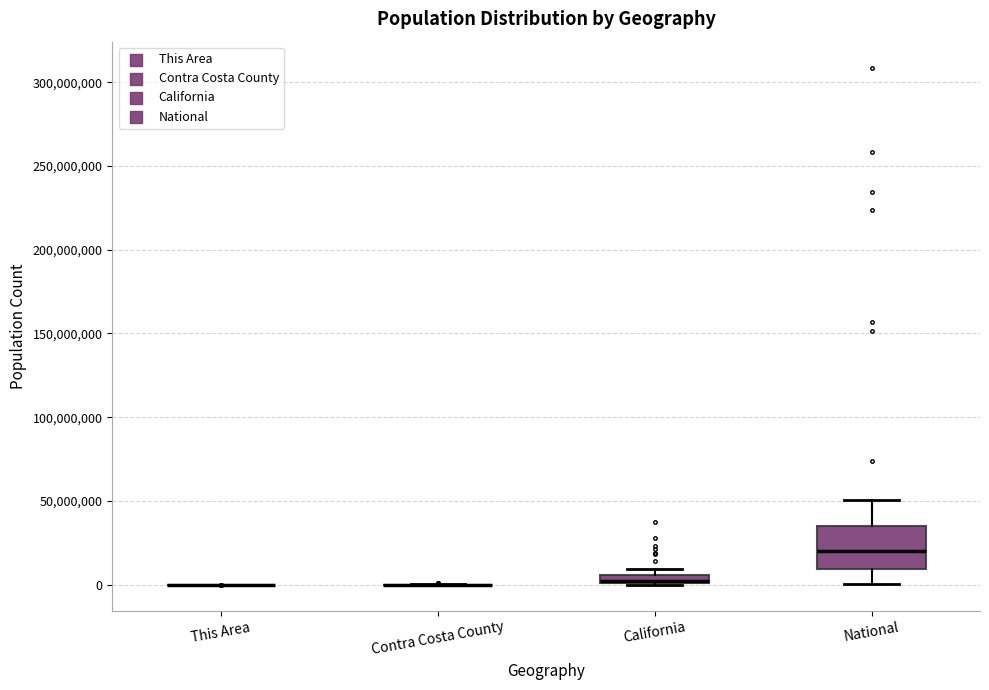

Where is the lower edge of the box for National on the y-axis? The values are not printed on the chart, so give them approximately, as read against the axis.

10000000